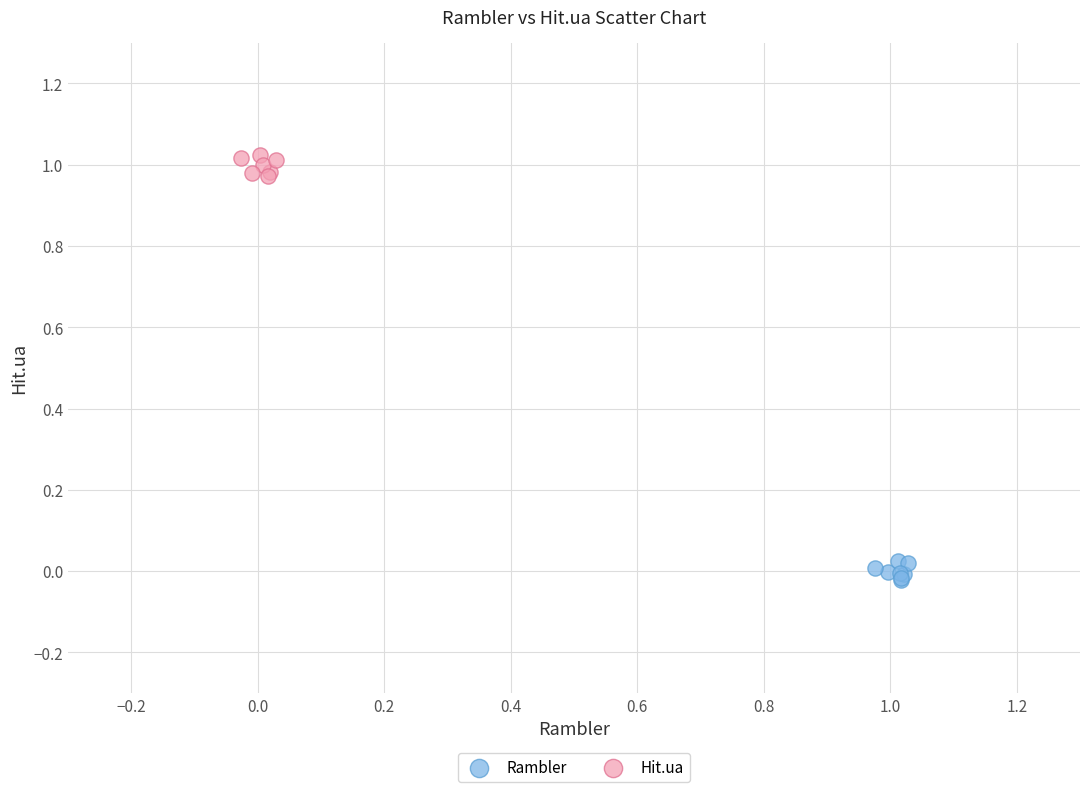

Which series reaches the minimum Y coordinate?

Rambler